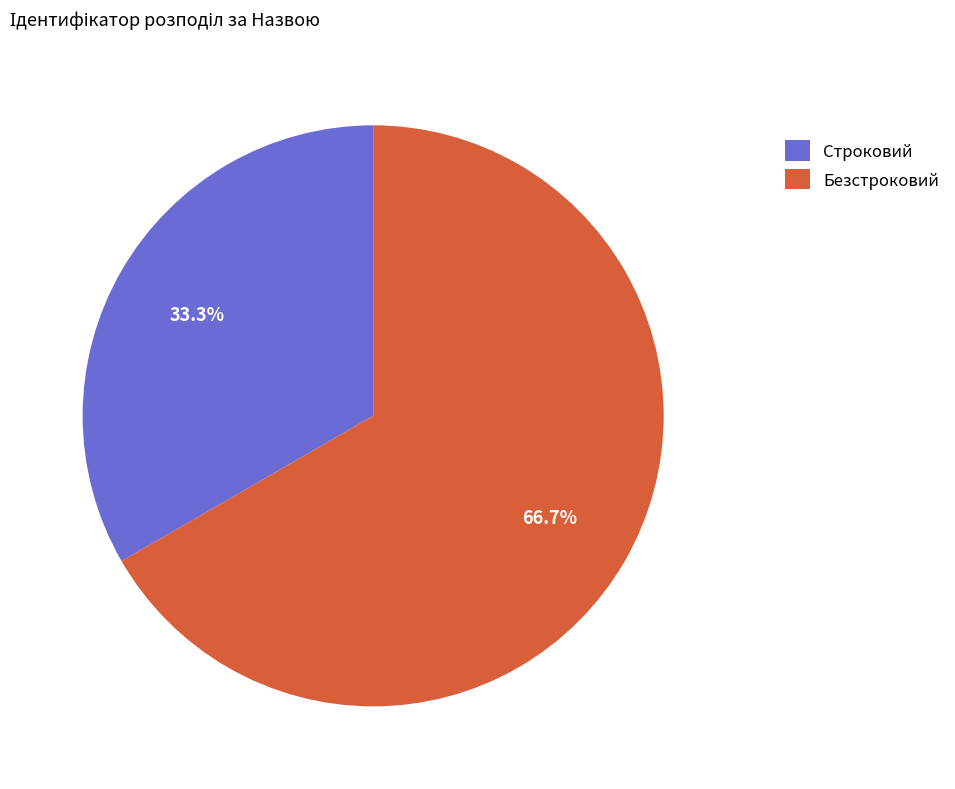

To the nearest percent, what is the difference between the Безстроковий and Строковий slice percentages?

33%